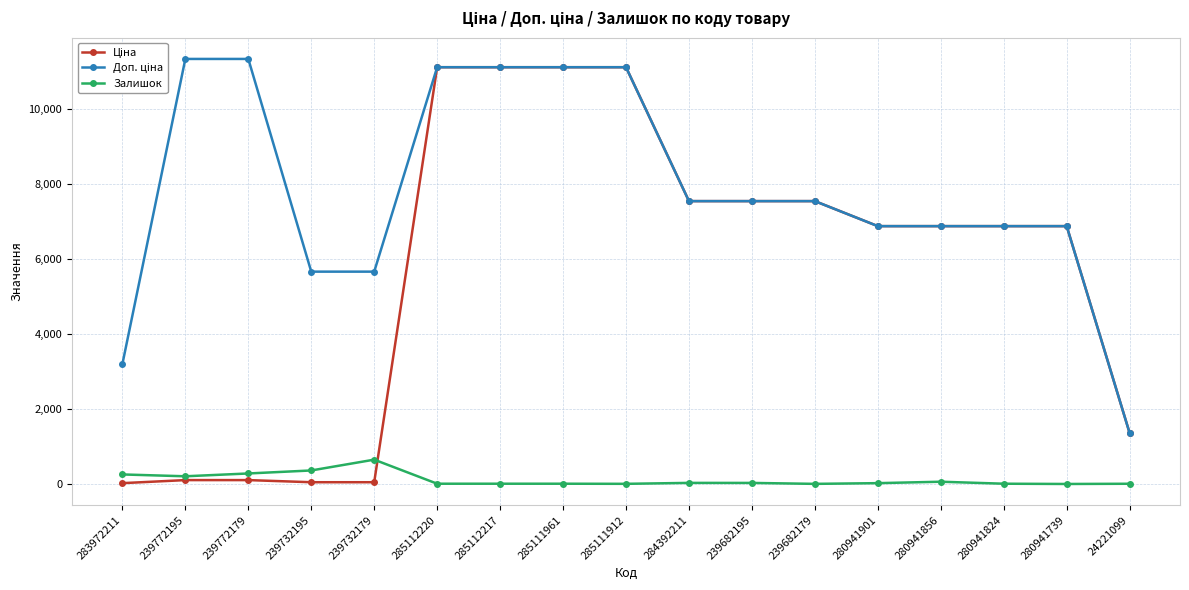

What is the highest value of the Залишок series?

658.0